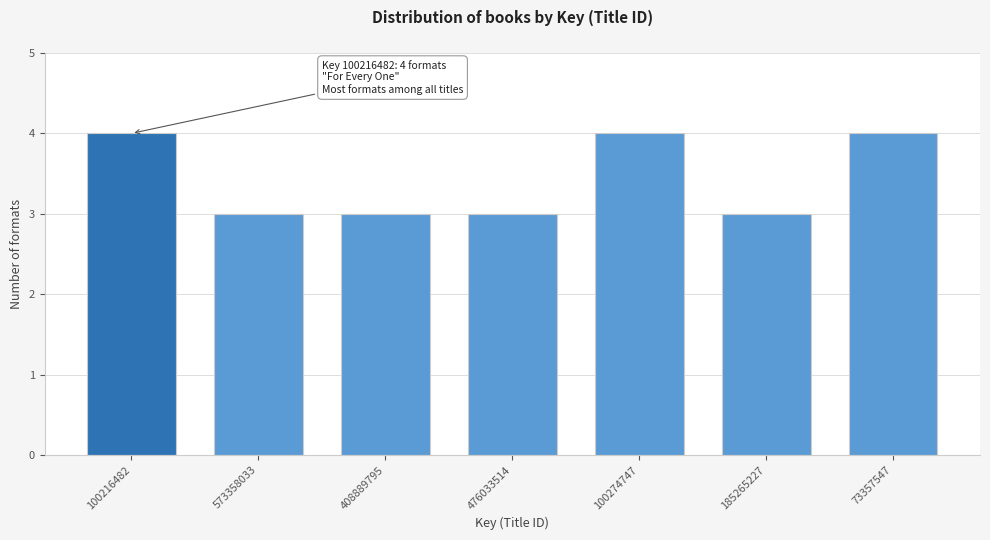

Reading left to right, what are all the values shown in this chart?

4	3	3	3	4	3	4